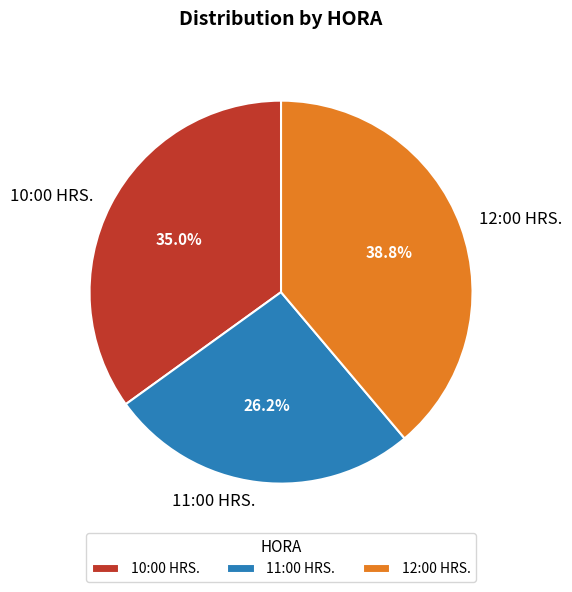

Is it true that 11:00 HRS. is 37% of the pie?

False